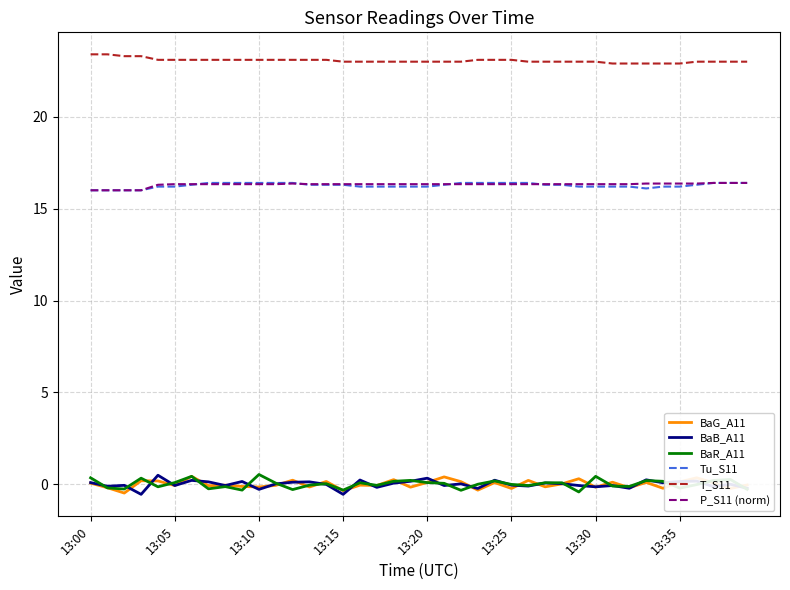

True or false: P_S11 (norm) and BaR_A11 cross at least once.

False